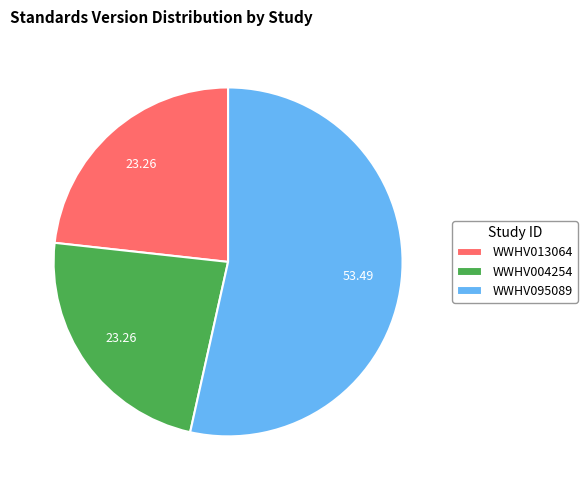

Is there any slice that represents more than half of the pie?

Yes